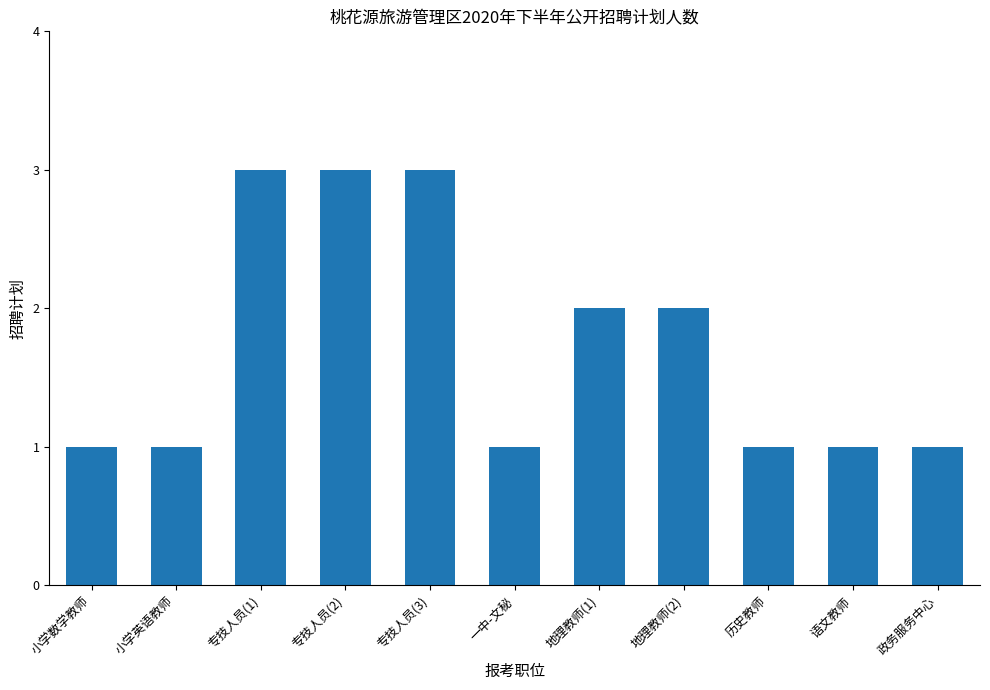

Reading left to right, extract all data points from this chart.

1	1	3	3	3	1	2	2	1	1	1